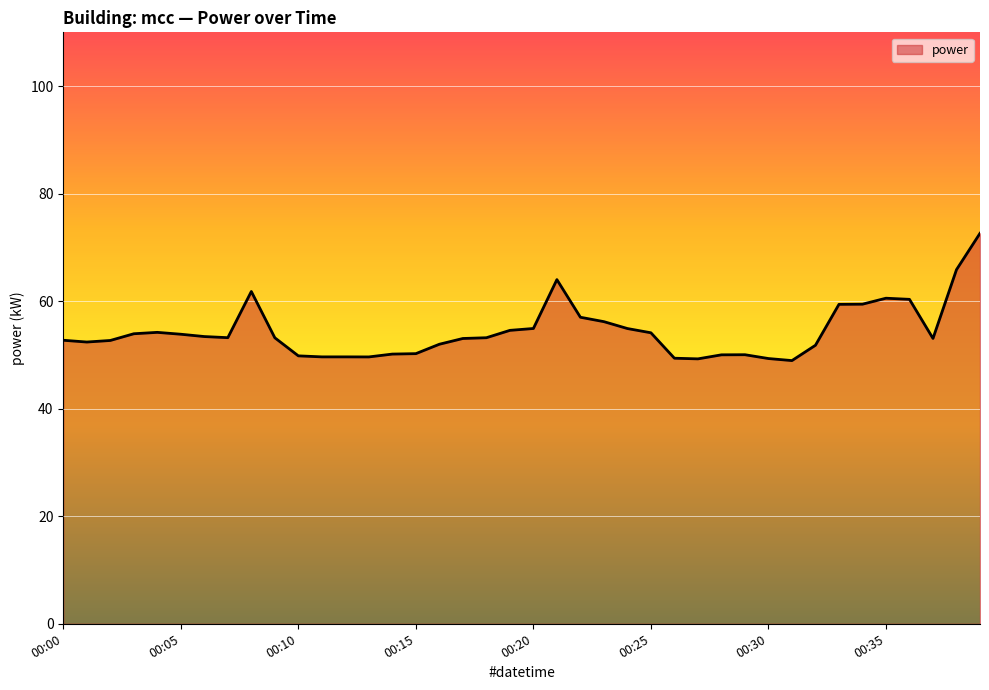

What is the maximum value shown in the chart?

72.6